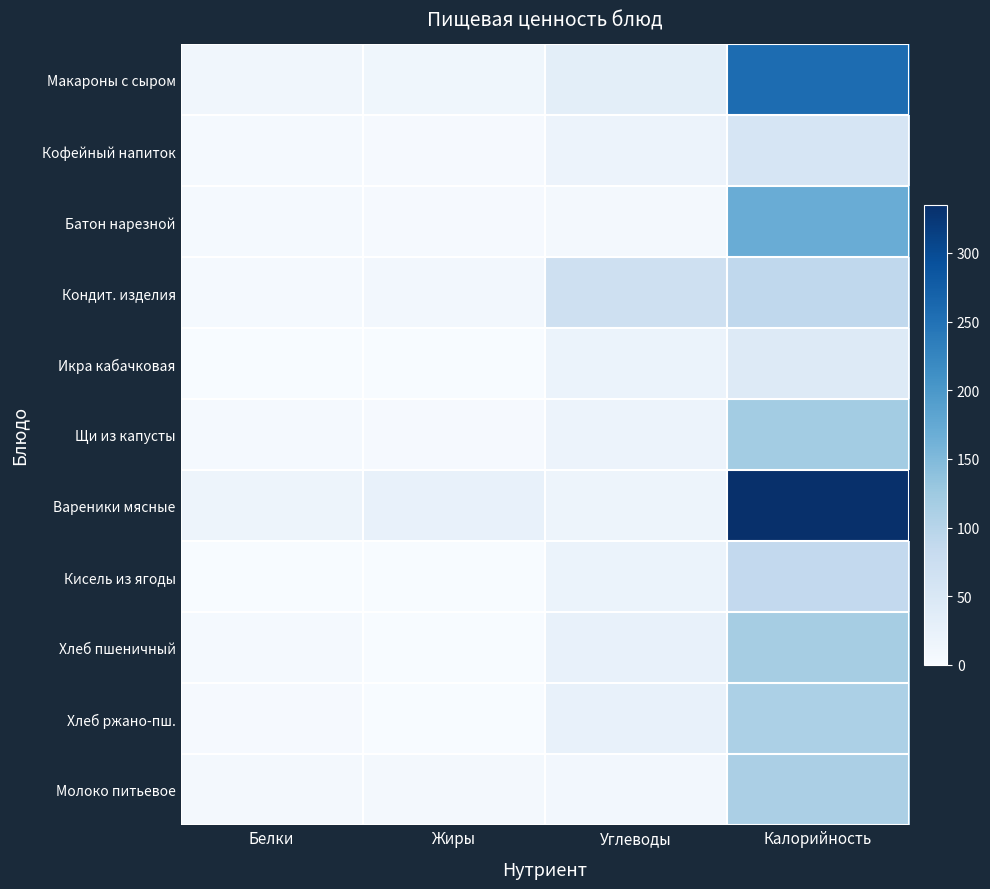

Between Жиры and Углеводы, which series saw the biggest shift?

Кондит. изделия